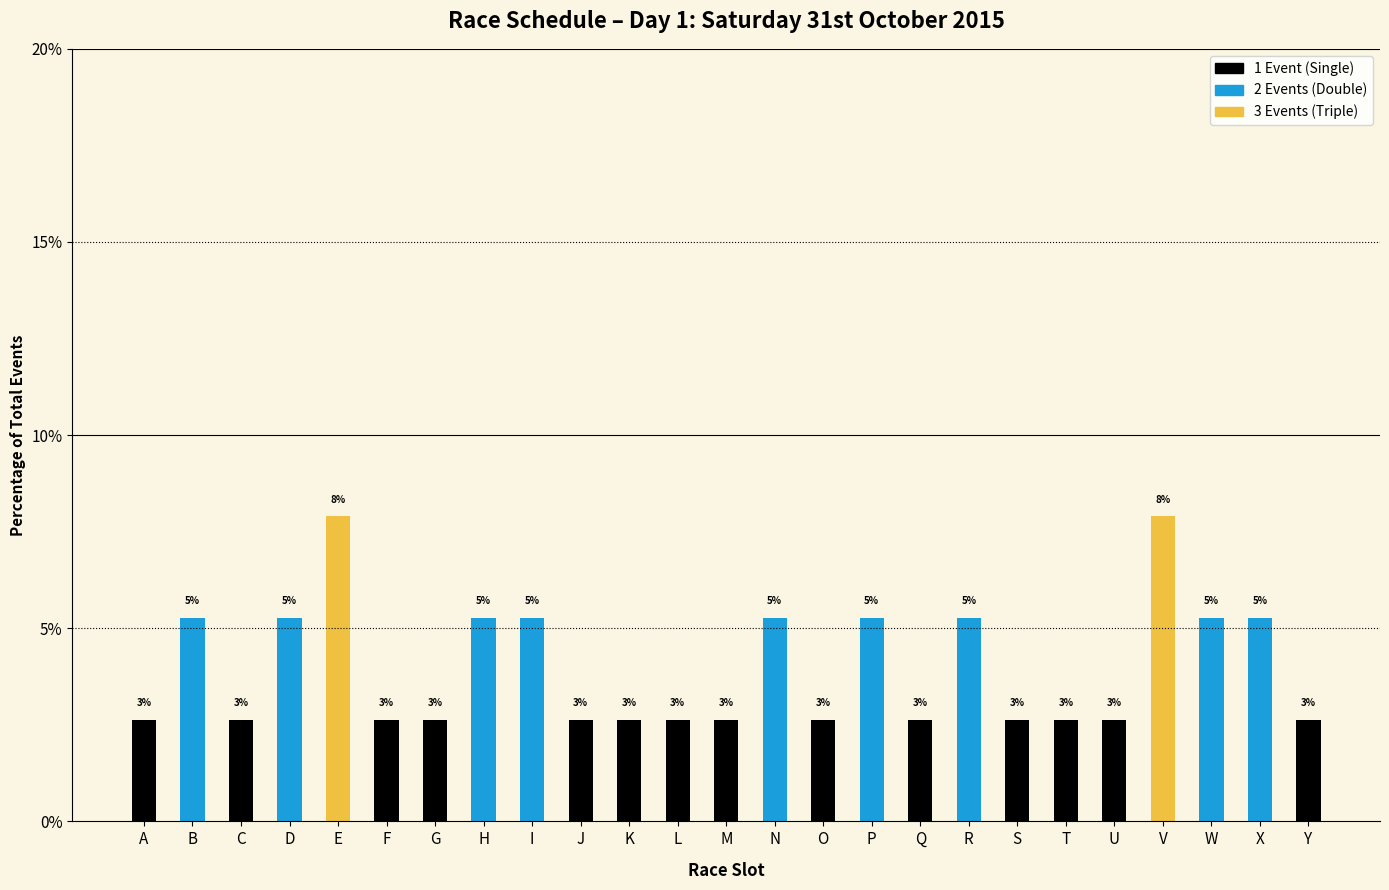

Does the chart contain any negative values?

No